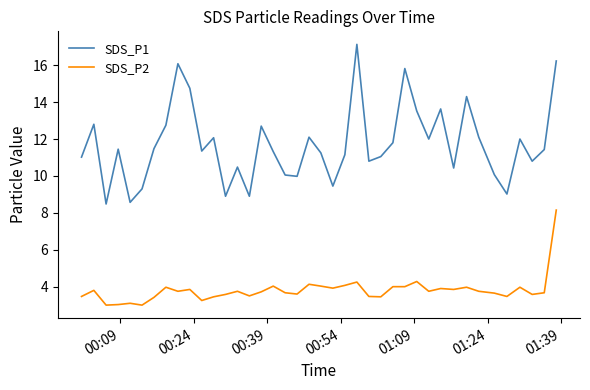

What is the smallest value displayed?

3.0